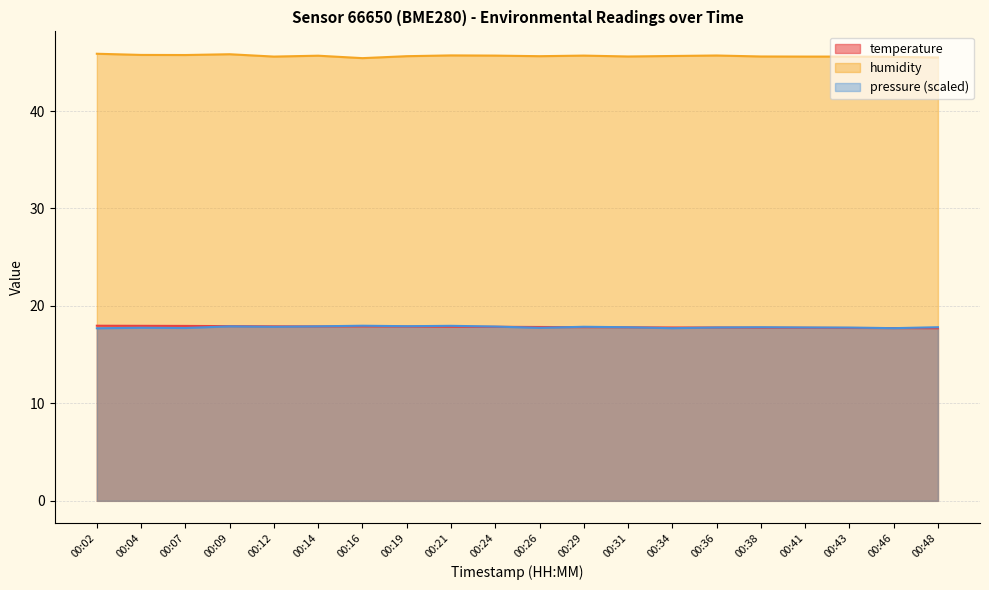

What is the difference between the humidity values at 00:21 and 00:16?

0.3